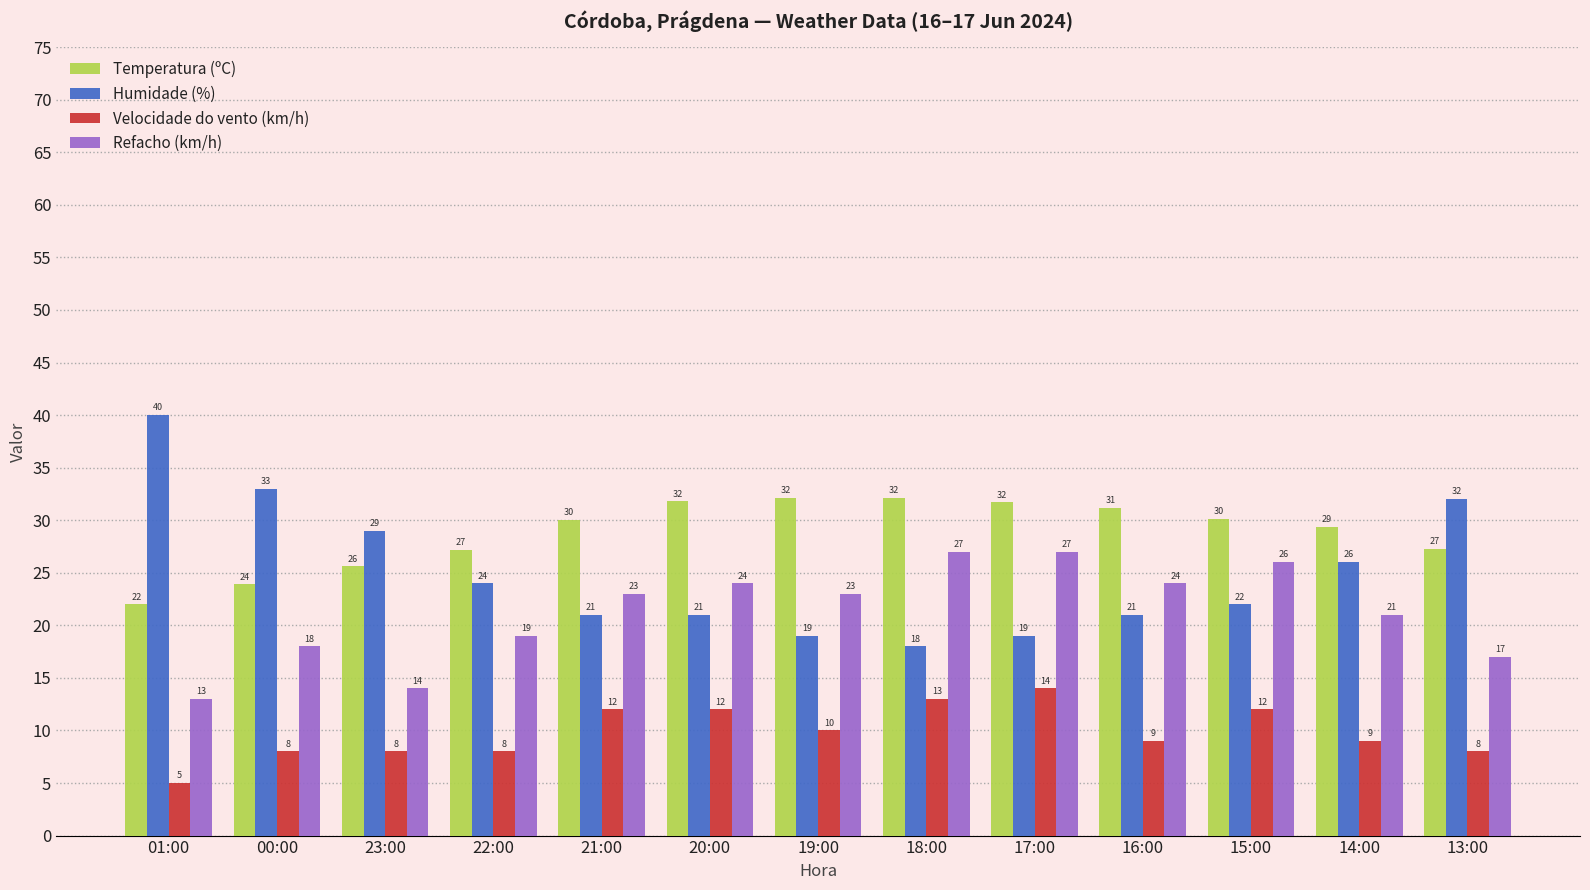

What is the spread (max minus min) of values at 22:00?

19.2